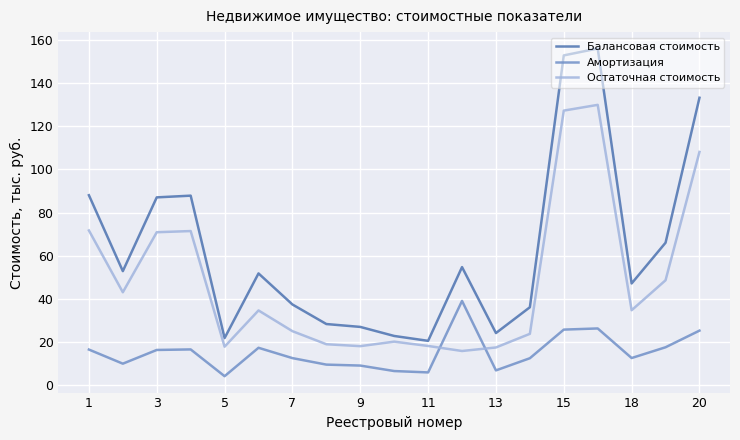

True or false: Балансовая стоимость and Остаточная стоимость cross at least once.

False